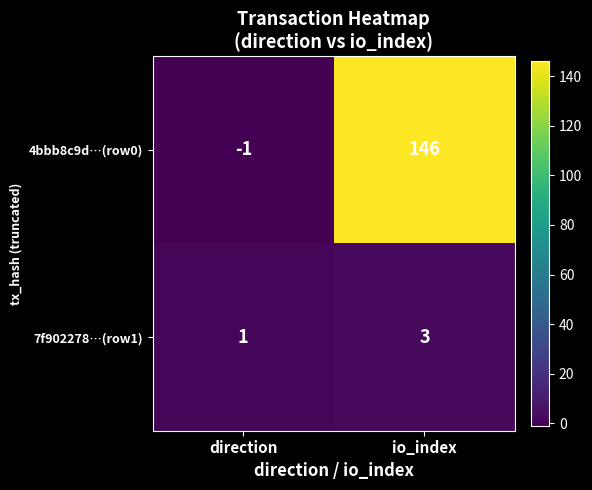

Between direction and io_index, which series saw the biggest shift?

4bbb8c9d…(row0)